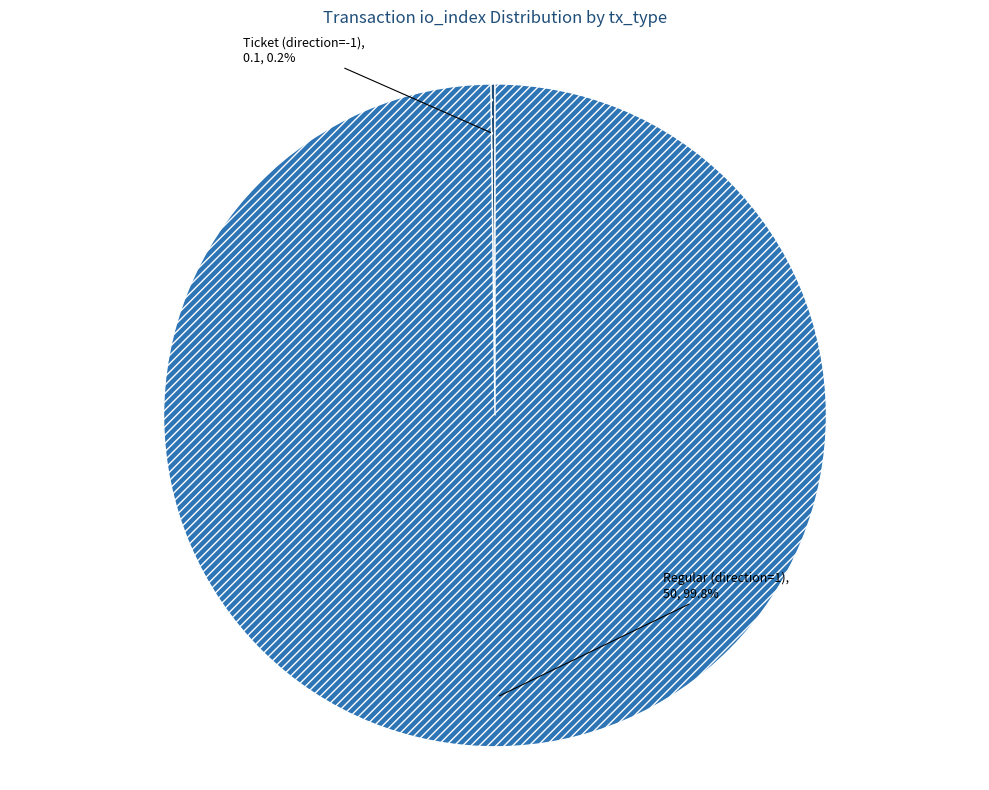

Is there any slice that represents more than half of the pie?

Yes